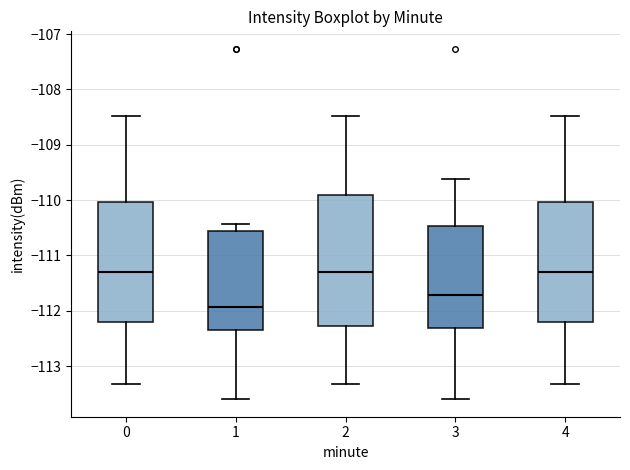

Where does the lower whisker of the box at x = 1 end on the y-axis? The values are not printed on the chart, so give them approximately, as read against the axis.

-113.6